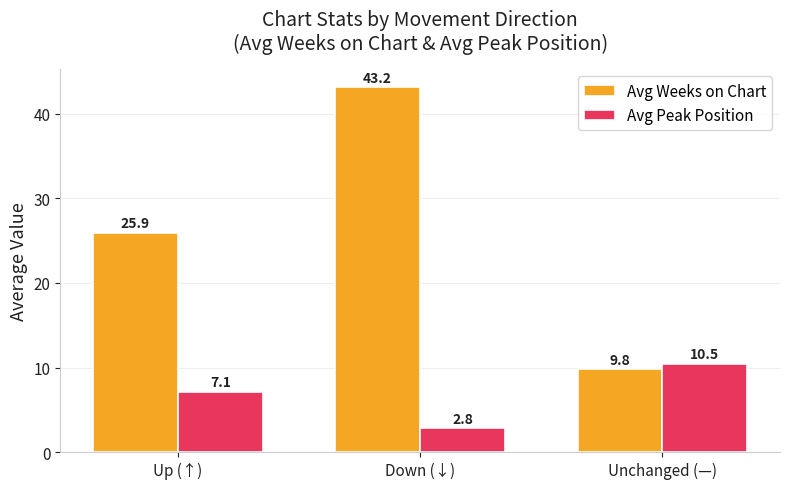

List the labels in order of Avg Peak Position value, smallest first.

Down (↓), Up (↑), Unchanged (—)